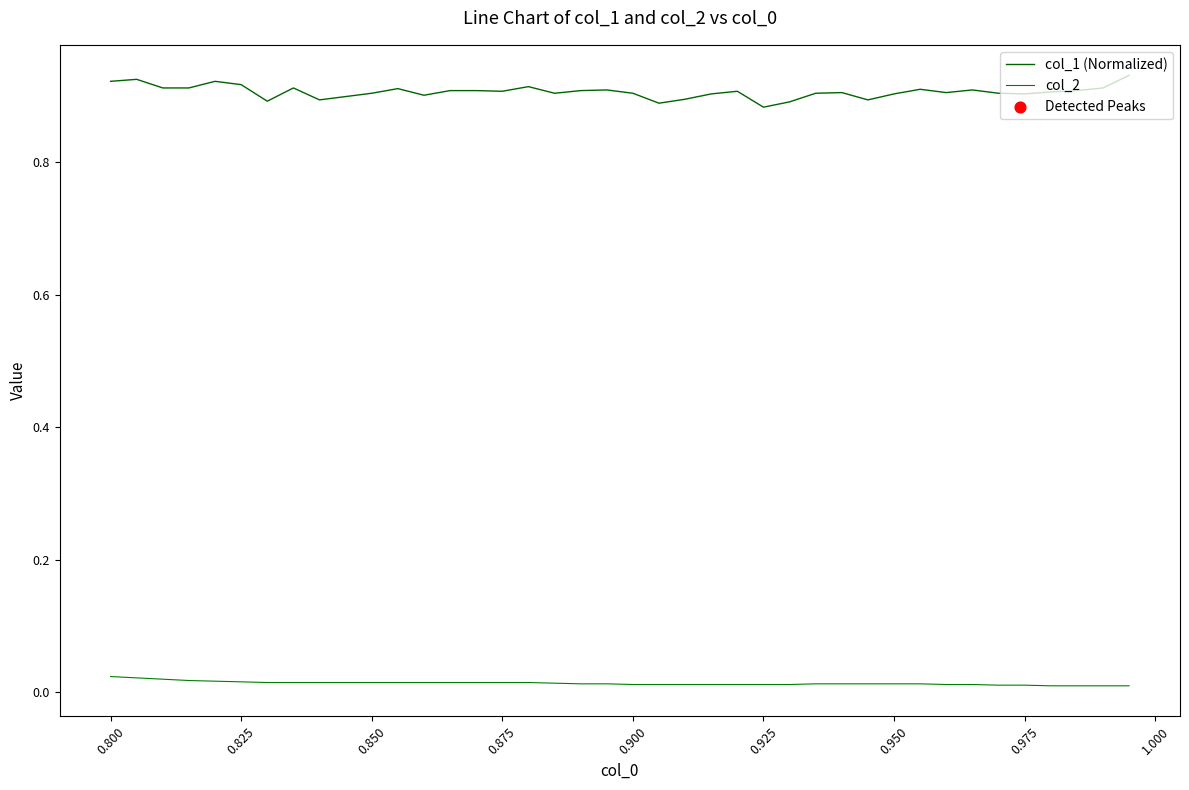

Is this an area chart (filled region under the line)?

No